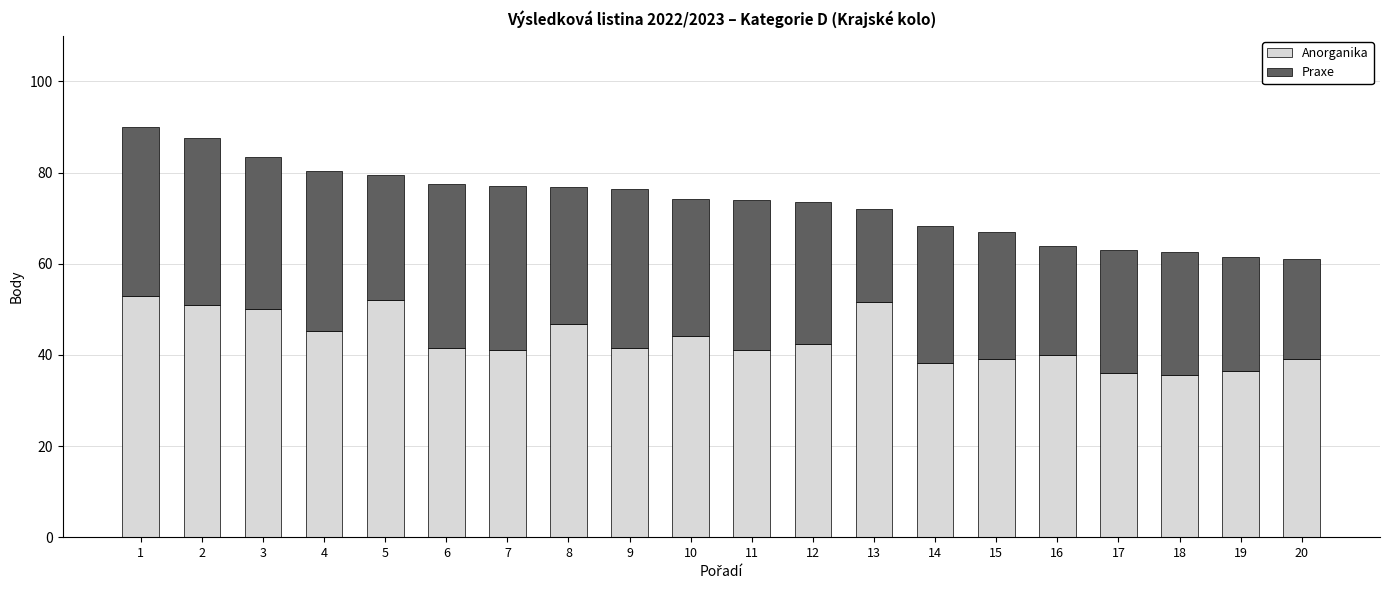

What is the difference between the maximum and minimum values in the Anorganika series?

17.5